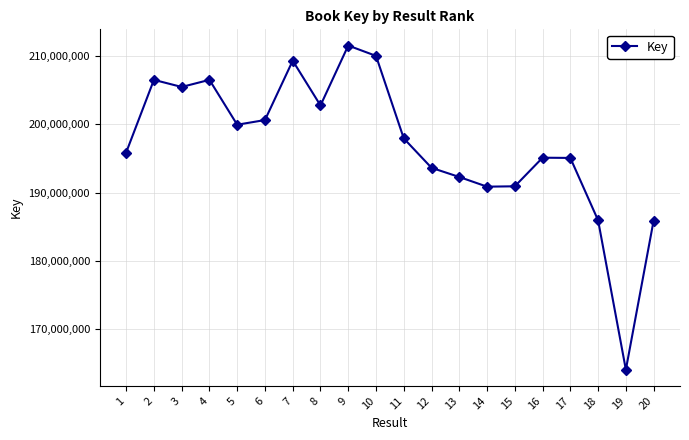

What is the difference between the maximum and minimum values?

47425701